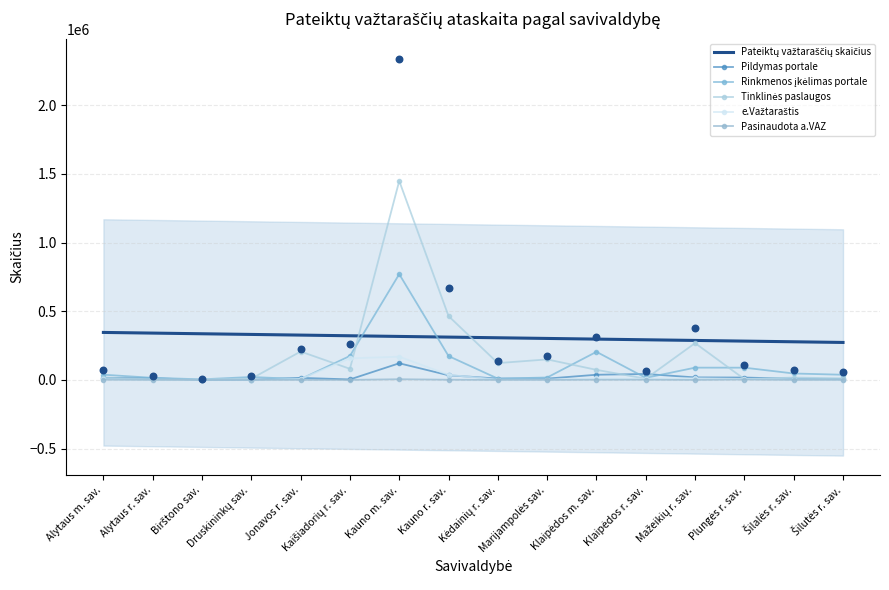

At which category is the sum across all series the highest?

Kauno m. sav.